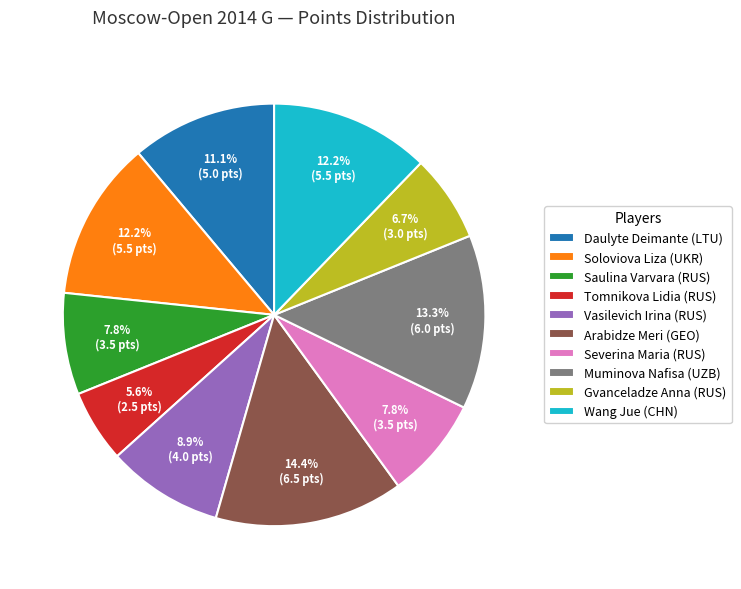

Is it true that Tomnikova Lidia (RUS) is 1% of the pie?

False